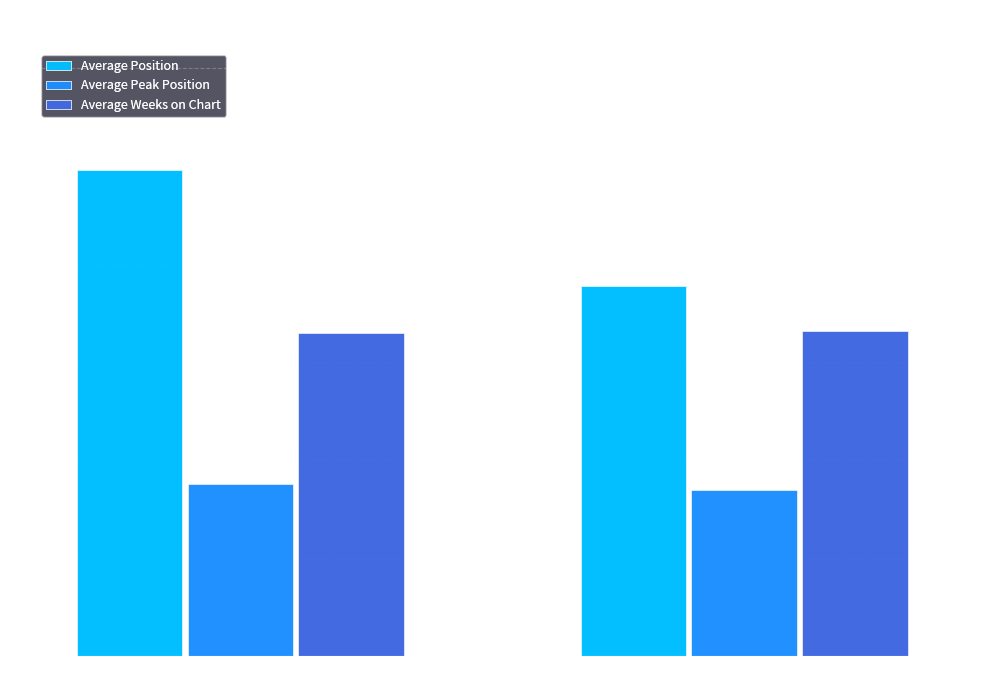

Which series has the widest spread of values?

Average Position